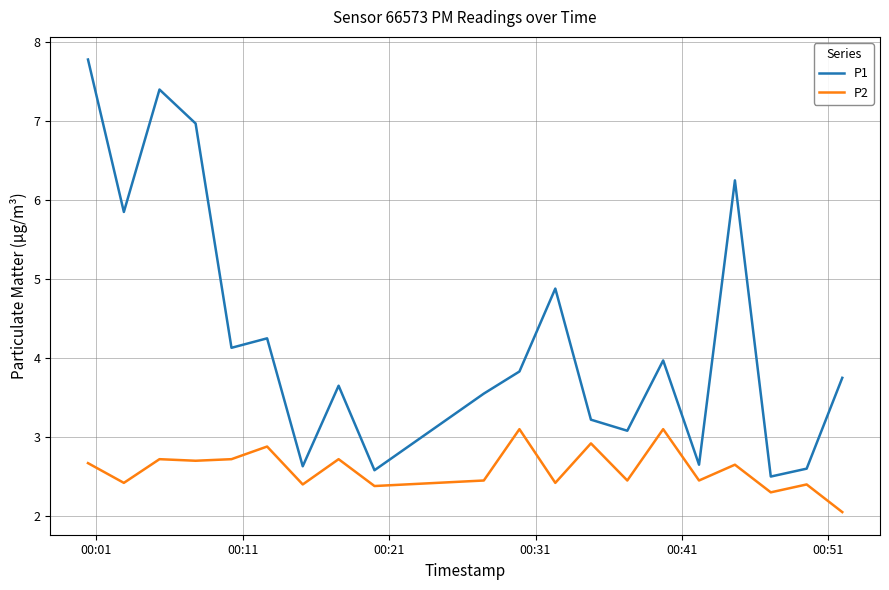

What is the minimum value for P1?

2.5